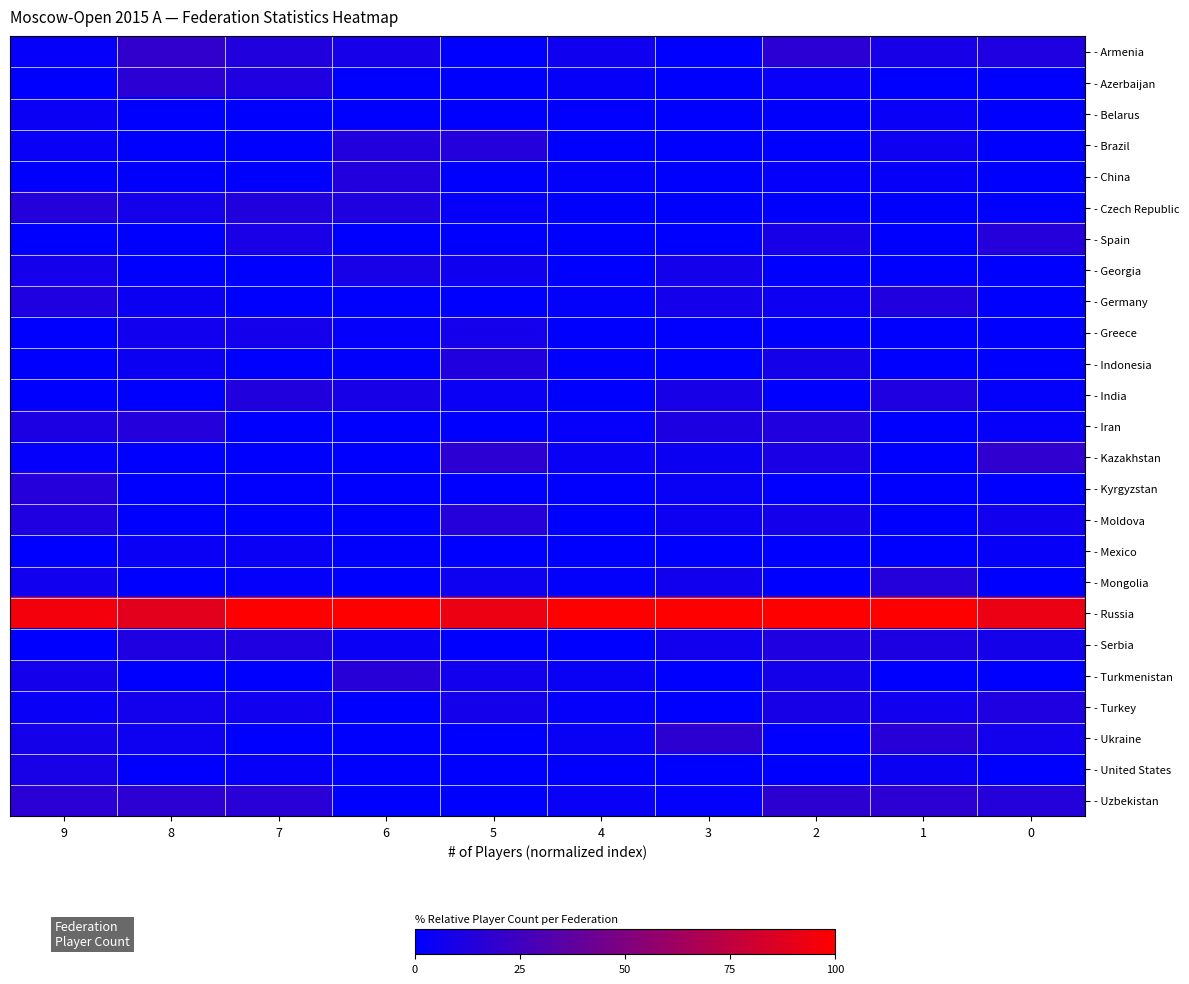

What is the total value across all series at 0?

193.2